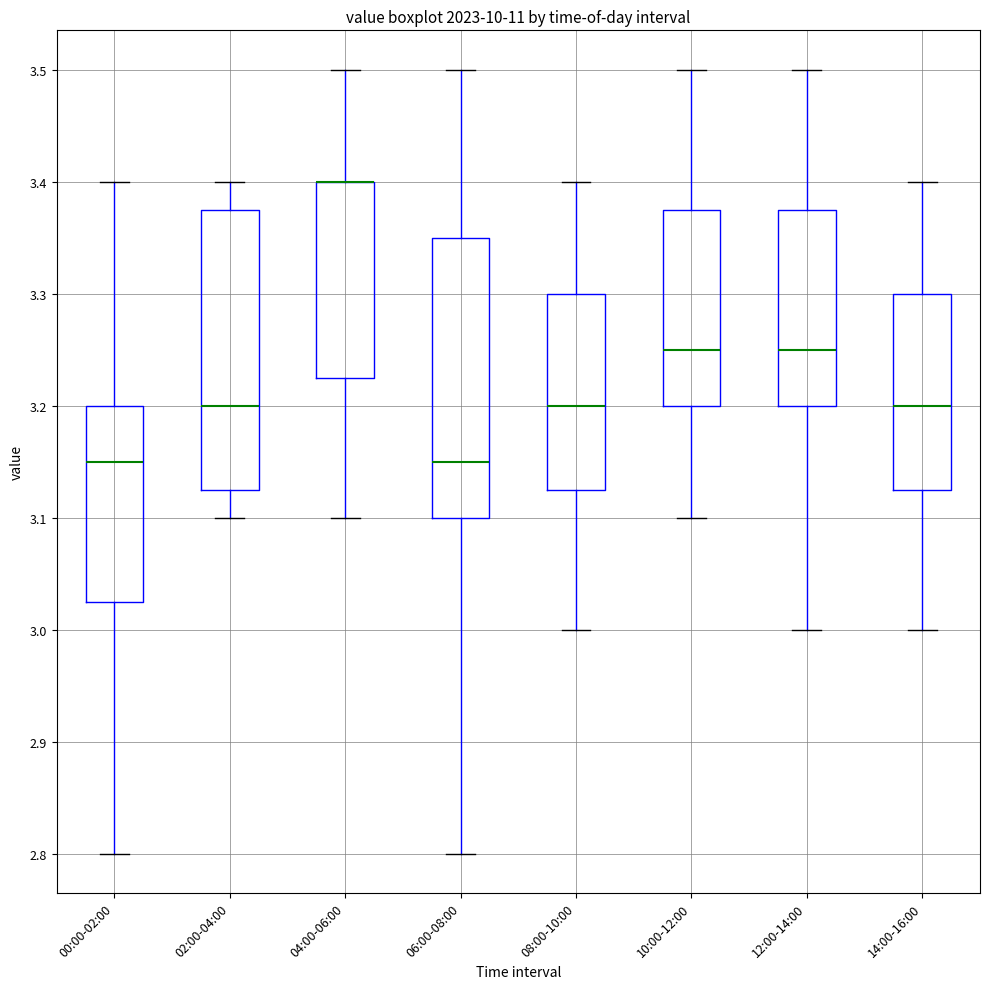

Reading left to right, transcribe this box plot: for each box, give where its median line is, the range the box spans, and where its two whiskers end, as read against the y-axis. The values are not printed on the chart, so give them approximately, as read against the axis.

00:00-02:00: median 3.15, box 3.03 to 3.20, whiskers 2.80 to 3.40
02:00-04:00: median 3.20, box 3.13 to 3.38, whiskers 3.10 to 3.40
04:00-06:00: median 3.40 (drawn on the box's upper edge), box 3.23 to 3.40, whiskers 3.10 to 3.50
06:00-08:00: median 3.15, box 3.10 to 3.35, whiskers 2.80 to 3.50
08:00-10:00: median 3.20, box 3.13 to 3.30, whiskers 3.00 to 3.40
10:00-12:00: median 3.25, box 3.20 to 3.38, whiskers 3.10 to 3.50
12:00-14:00: median 3.25, box 3.20 to 3.38, whiskers 3.00 to 3.50
14:00-16:00: median 3.20, box 3.13 to 3.30, whiskers 3.00 to 3.40